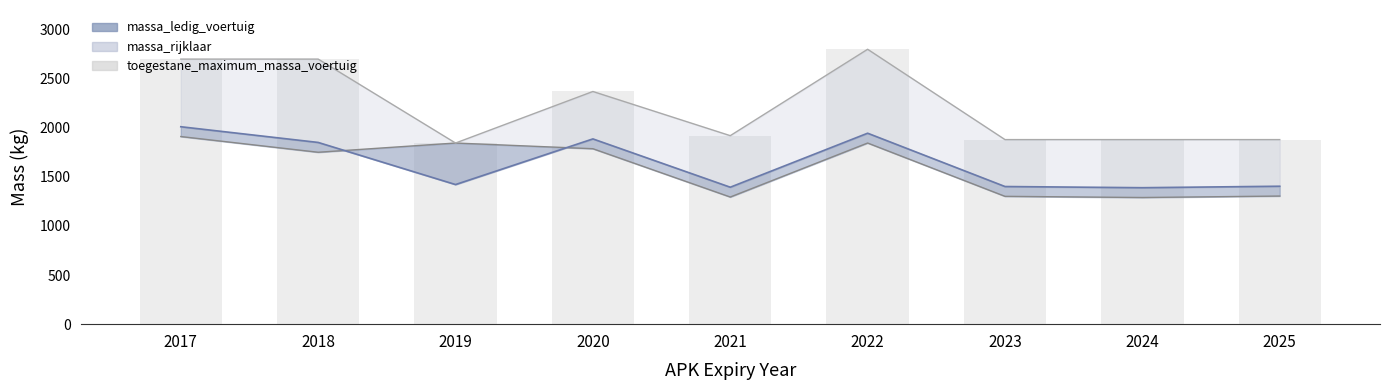

Which category has the highest value across all series?

2022